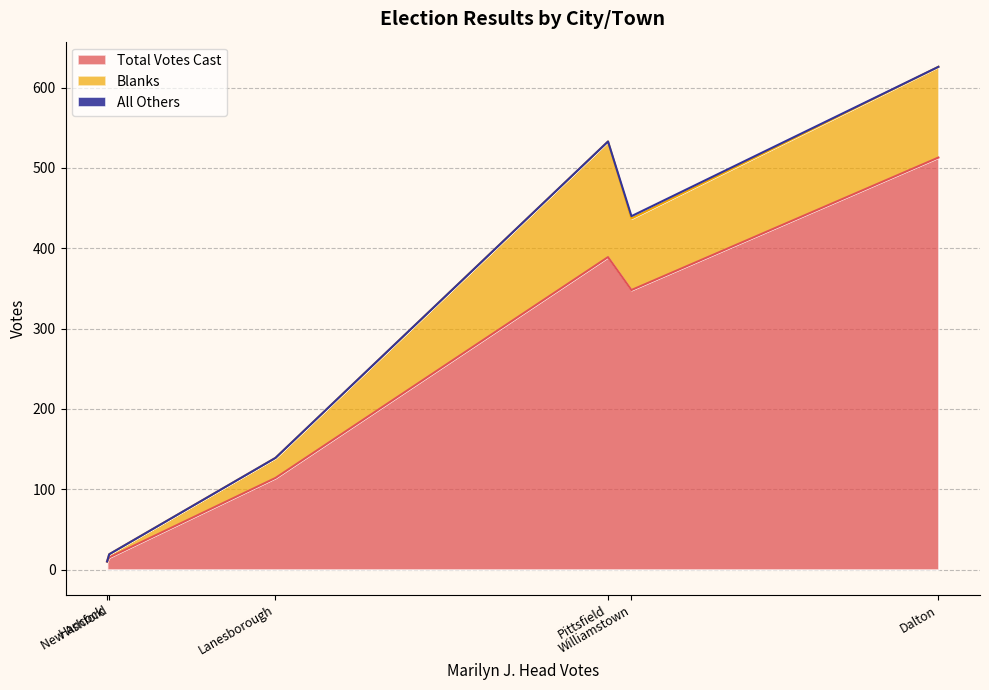

What is the maximum value shown in the chart?

513